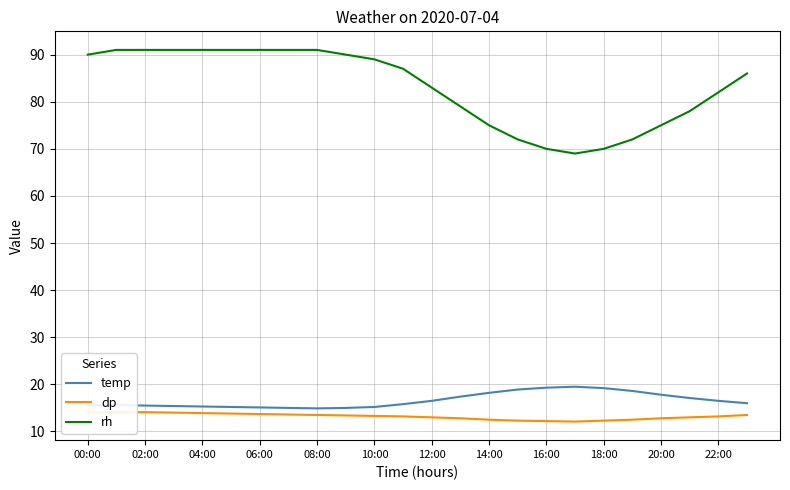

How many data points in dp are above 13?

14